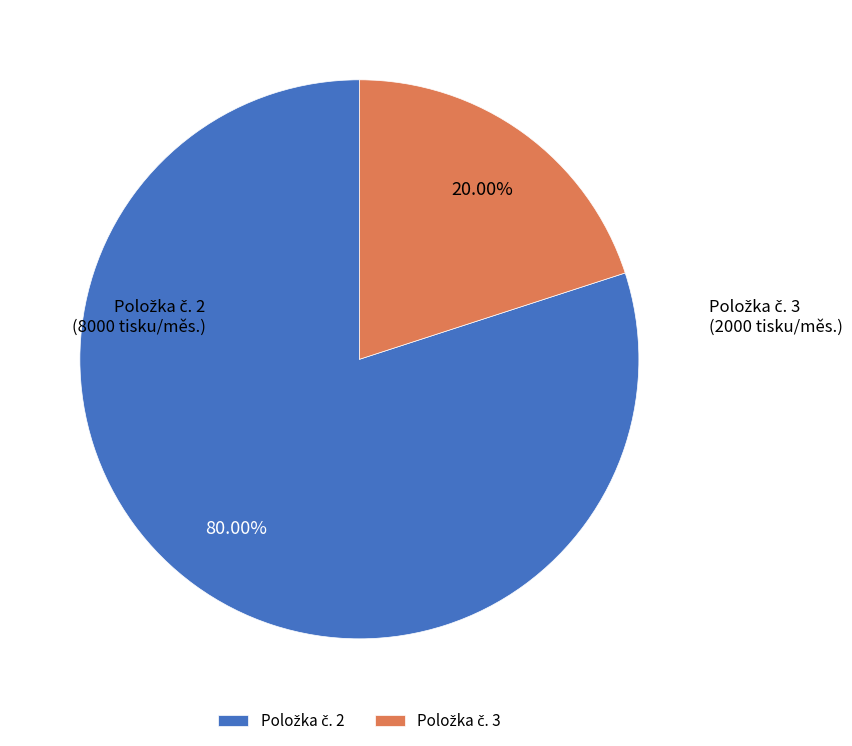

How many slices are in this pie chart?

2